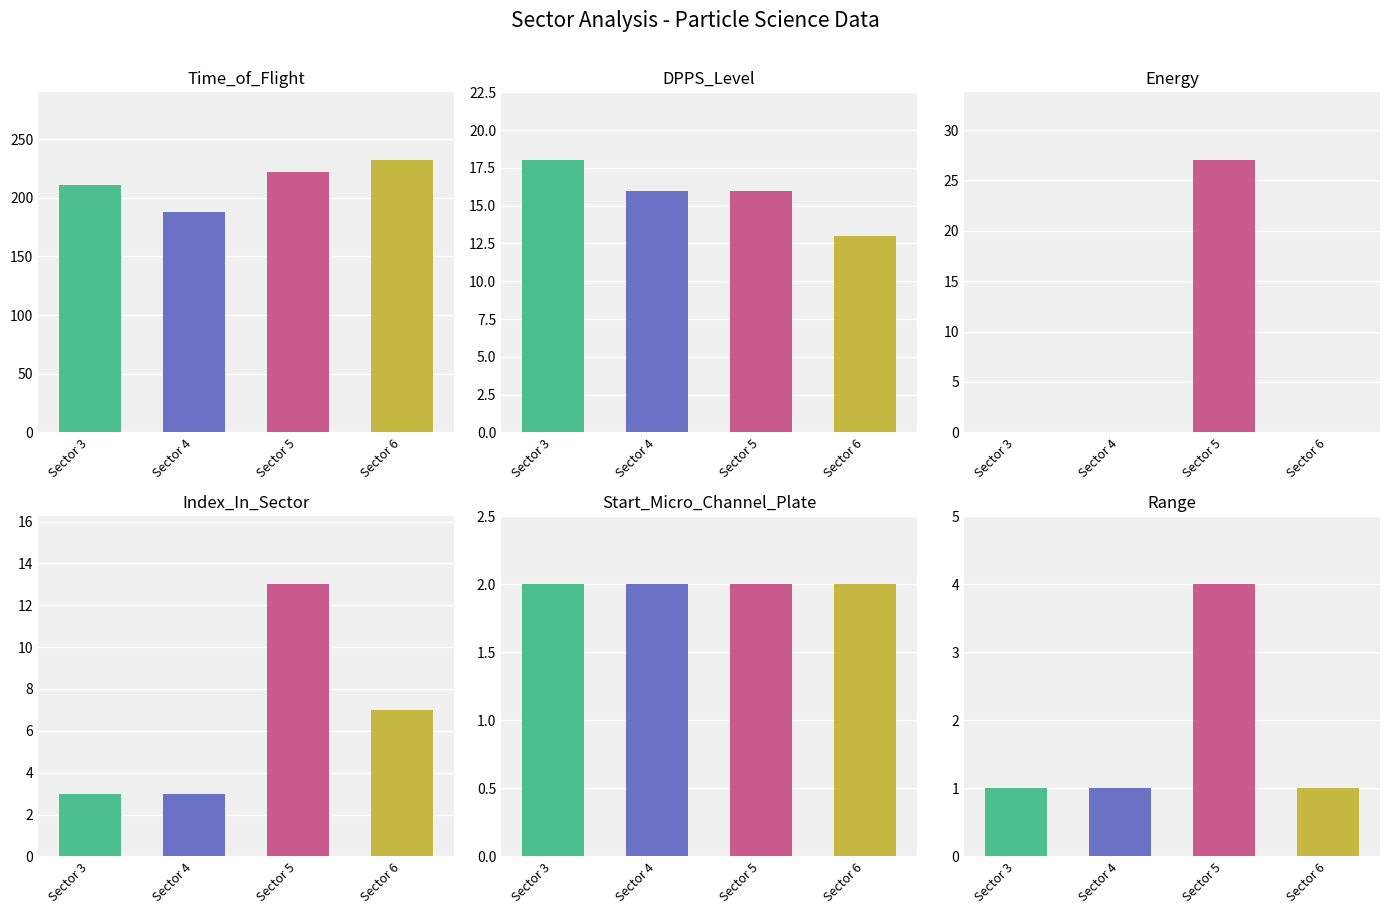

How many groups of bars are there?

4